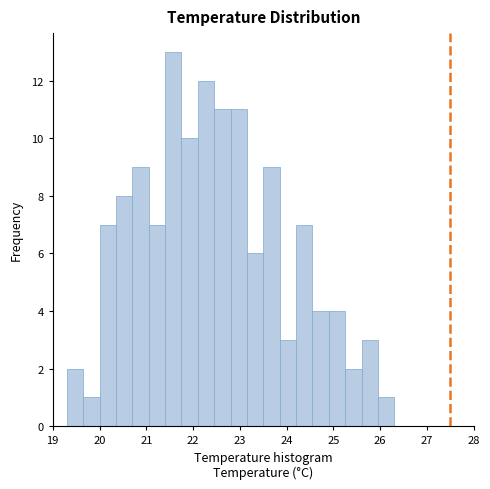

Read against the x-axis, roughly where is the centre of the tallest bar?

21.6